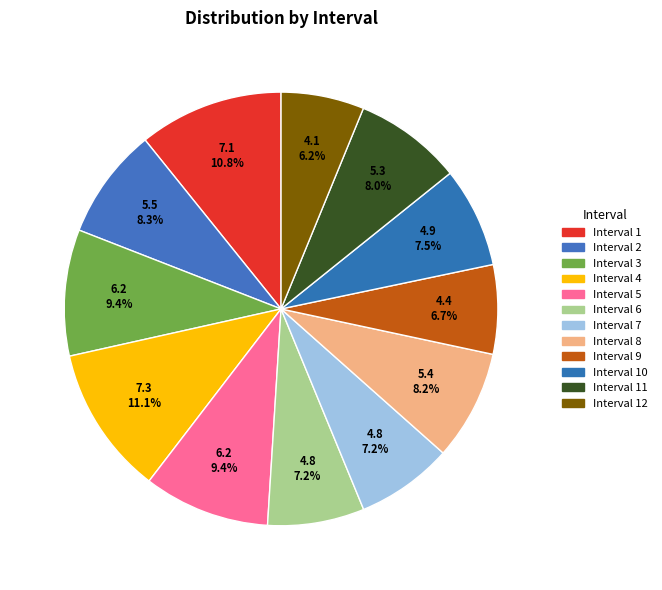

Rank the categories by value from lowest to highest.

12, 9, 6, 7, 10, 11, 8, 2, 3, 5, 1, 4